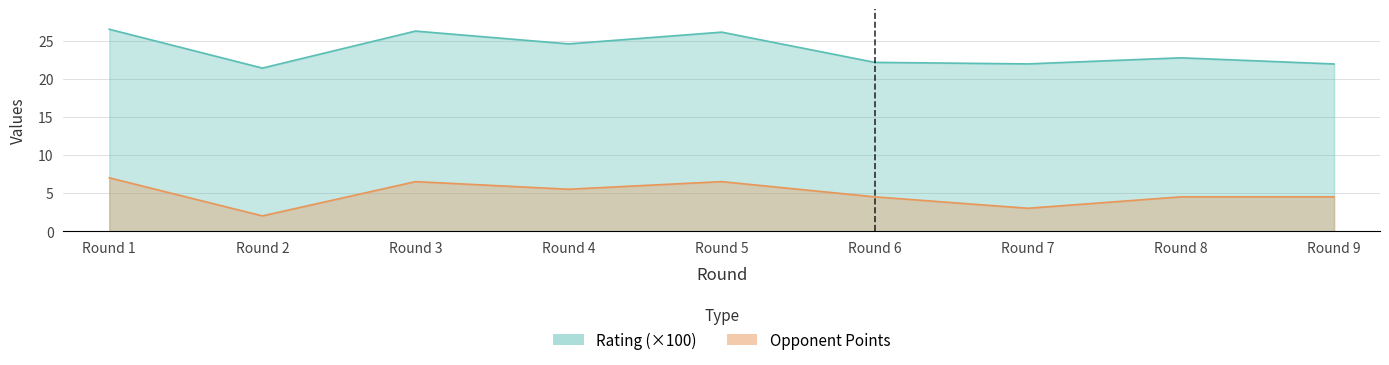

True or false: Rating and Opponent Points cross at least once.

False